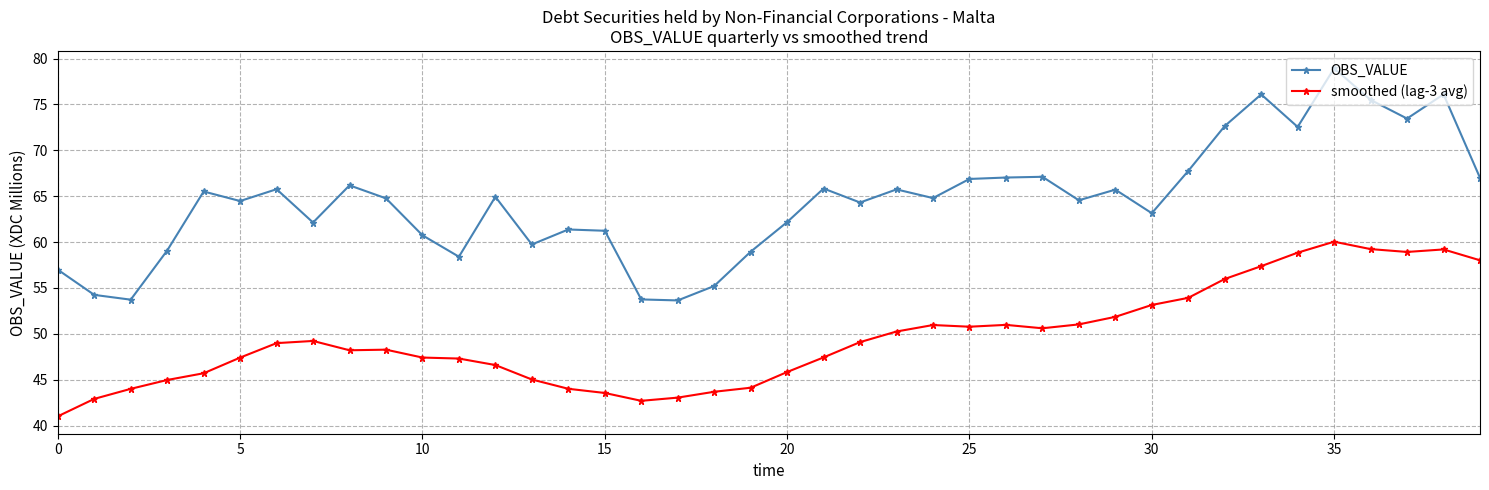

What is the difference between the maximum and minimum values in the OBS_VALUE series?

25.3